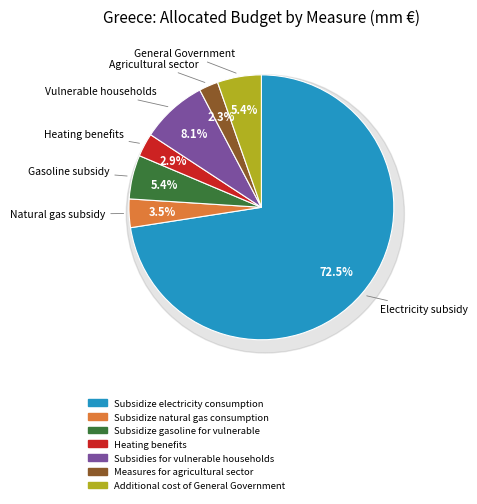

How many segments does this pie chart have?

7